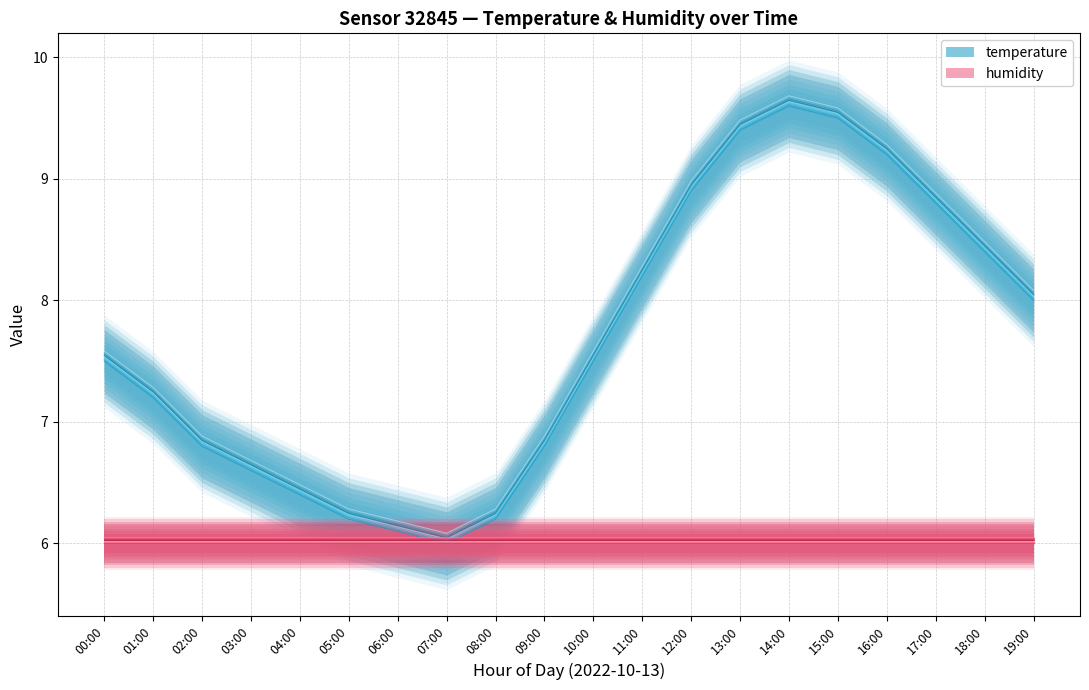

What is the difference between the values at 06:00 and 13:00?

3.3